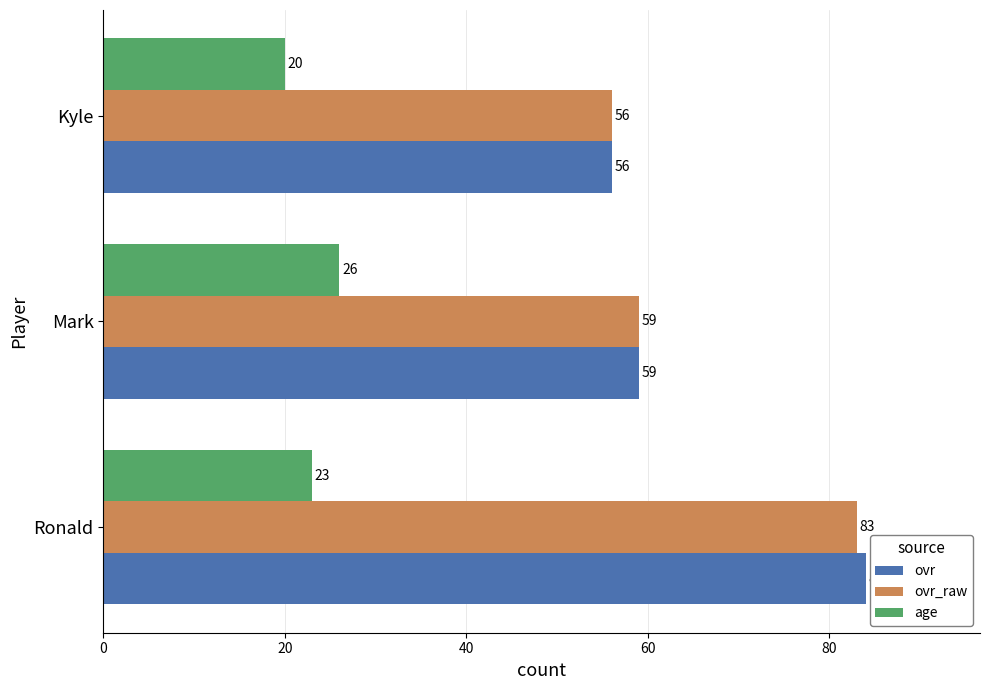

At which label does ovr reach its minimum?

Kyle